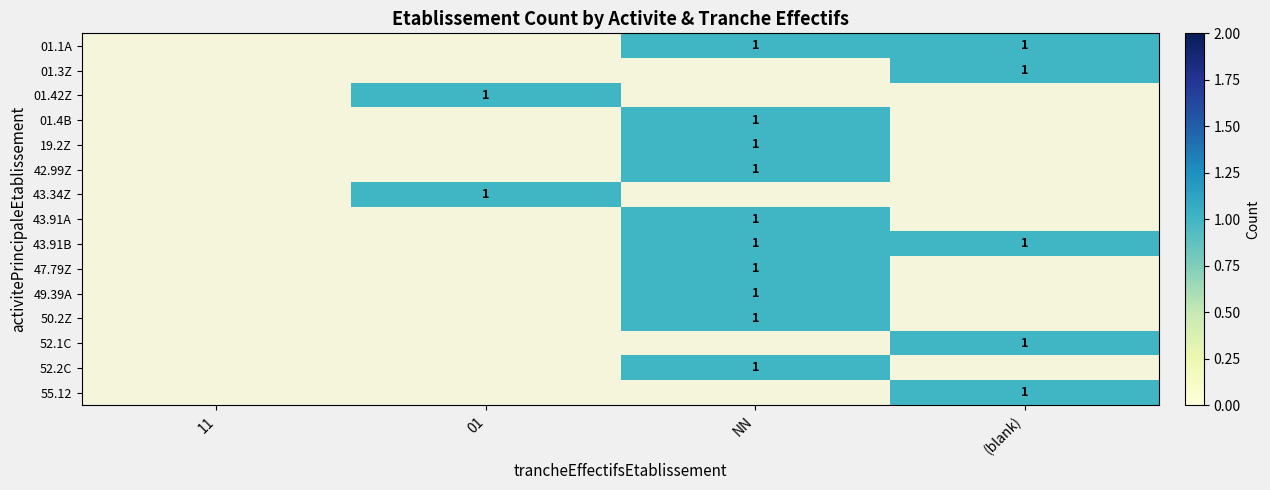

Rank the series at 11 from lowest to highest value.

01.1A, 01.3Z, 01.42Z, 01.4B, 19.2Z, 42.99Z, 43.34Z, 43.91A, 43.91B, 47.79Z, 49.39A, 50.2Z, 52.1C, 52.2C, 55.12